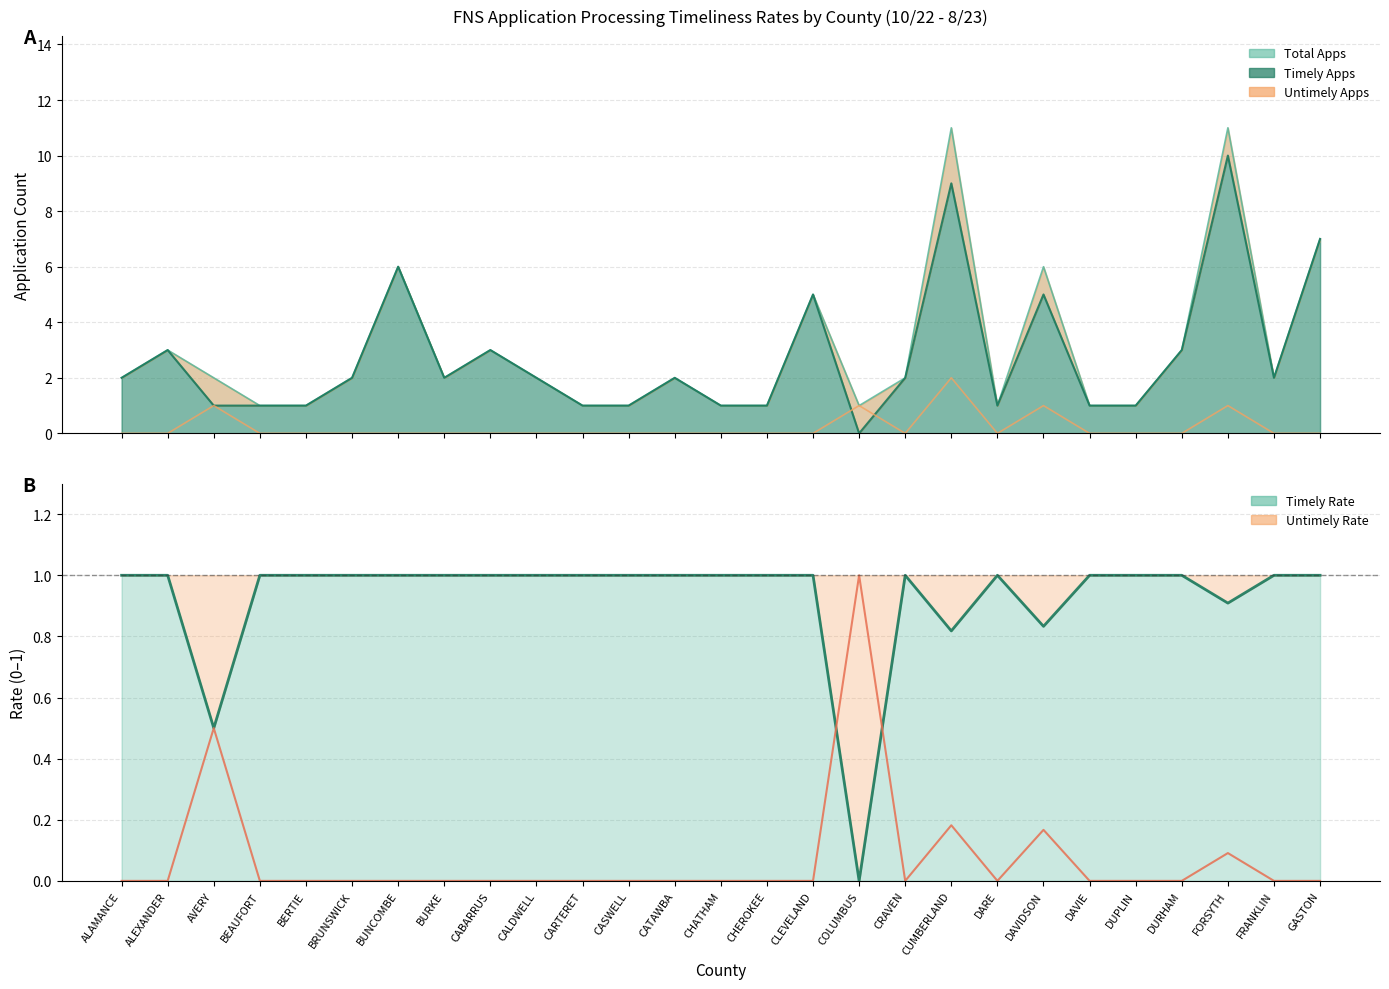

Reading left to right, extract all data points from this chart.

Timely Rate Line: ALAMANCE=1.0	ALEXANDER=1.0	AVERY=0.5	BEAUFORT=1.0	BERTIE=1.0	BRUNSWICK=1.0	BUNCOMBE=1.0	BURKE=1.0	CABARRUS=1.0	CALDWELL=1.0	CARTERET=1.0	CASWELL=1.0	CATAWBA=1.0	CHATHAM=1.0	CHEROKEE=1.0	CLEVELAND=1.0	COLUMBUS=0.0	CRAVEN=1.0	CUMBERLAND=0.8	DARE=1.0	DAVIDSON=0.8	DAVIE=1.0	DUPLIN=1.0	DURHAM=1.0	FORSYTH=0.9	FRANKLIN=1.0	GASTON=1.0
Untimely Rate Line: ALAMANCE=0.0	ALEXANDER=0.0	AVERY=0.5	BEAUFORT=0.0	BERTIE=0.0	BRUNSWICK=0.0	BUNCOMBE=0.0	BURKE=0.0	CABARRUS=0.0	CALDWELL=0.0	CARTERET=0.0	CASWELL=0.0	CATAWBA=0.0	CHATHAM=0.0	CHEROKEE=0.0	CLEVELAND=0.0	COLUMBUS=1.0	CRAVEN=0.0	CUMBERLAND=0.2	DARE=0.0	DAVIDSON=0.2	DAVIE=0.0	DUPLIN=0.0	DURHAM=0.0	FORSYTH=0.1	FRANKLIN=0.0	GASTON=0.0